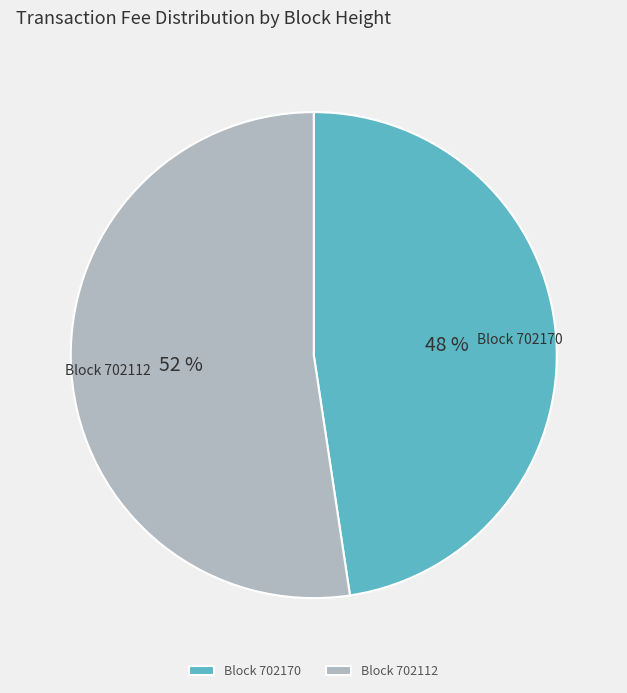

Count the number of slices in the pie.

2